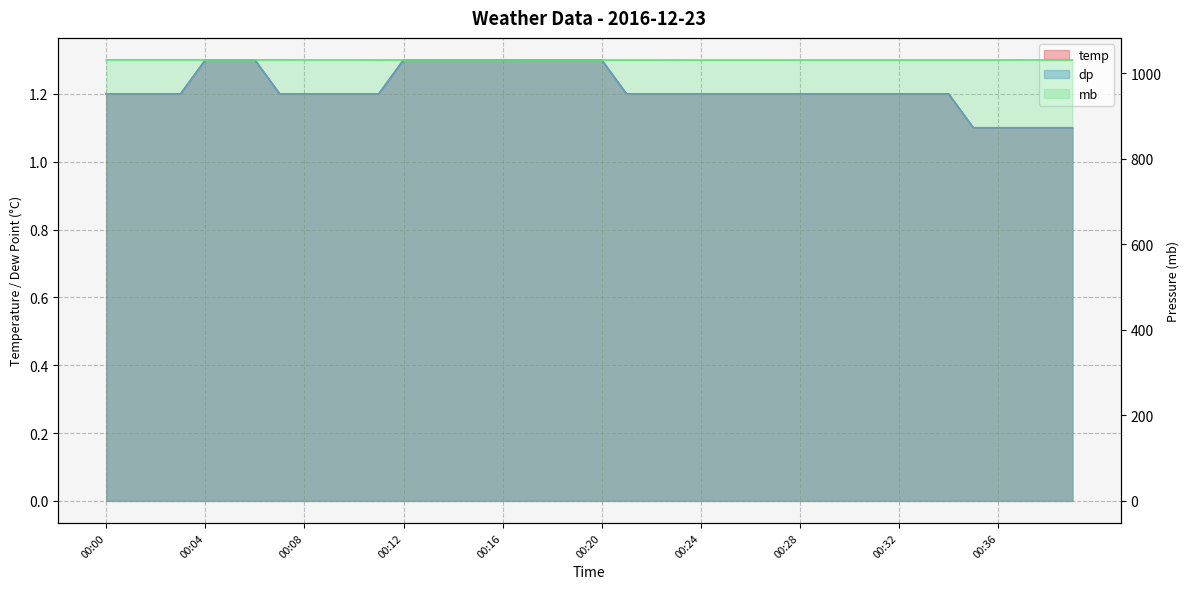

What is the smallest value displayed?

1.1